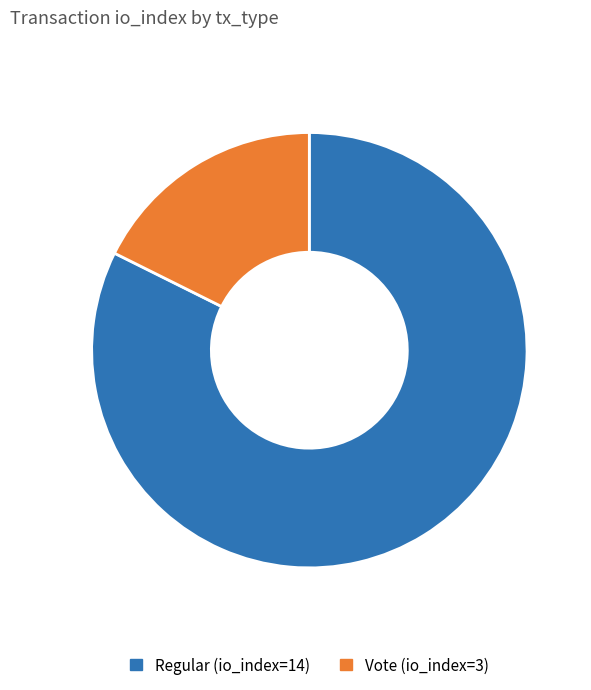

Which category has the smallest portion of the pie?

Vote (io_index=3)